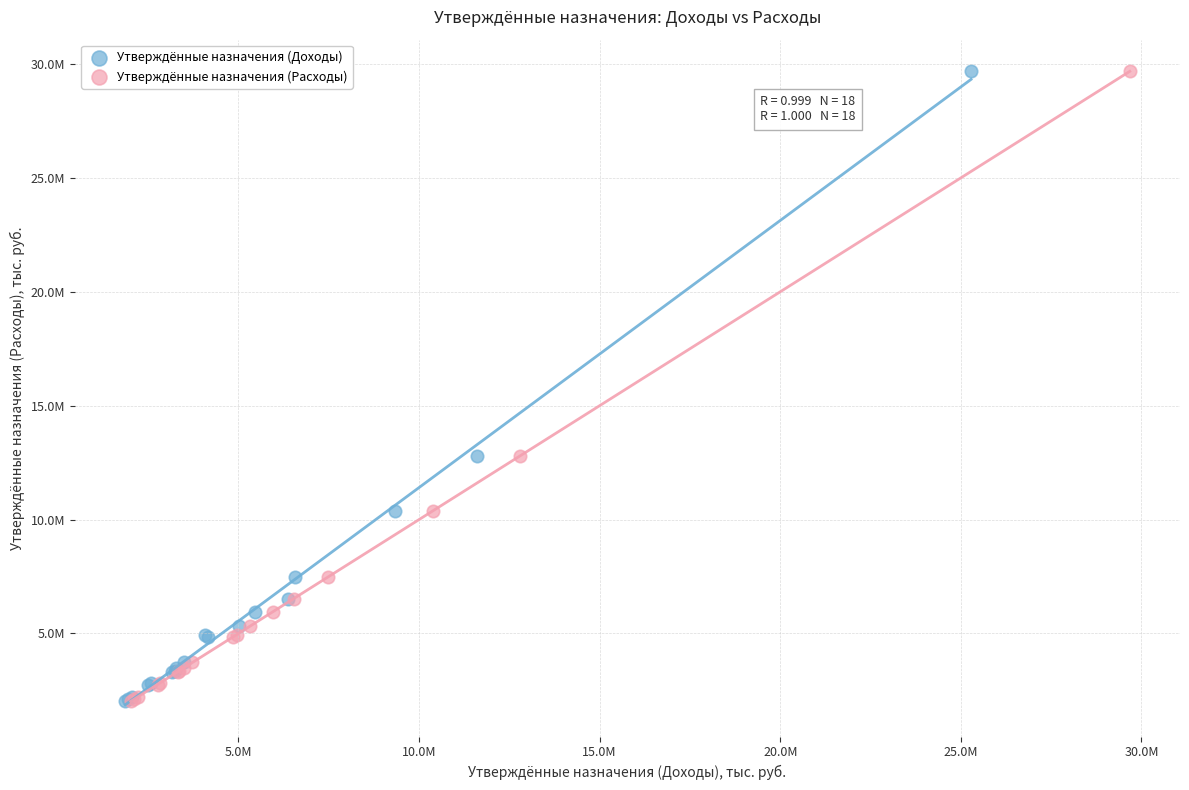

What are all the series names shown in the legend?

Утверждённые назначения (Доходы), Утверждённые назначения (Расходы)